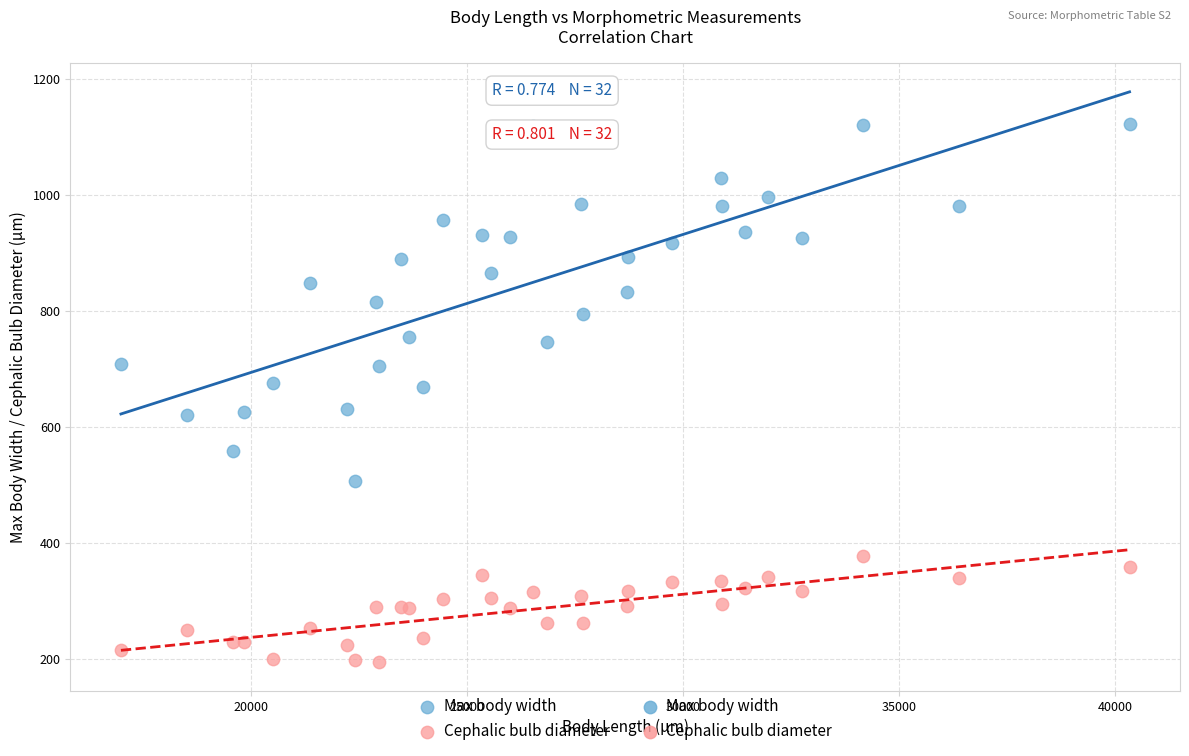

What is the X range (max minus min) for the scatter plot?

23331.7